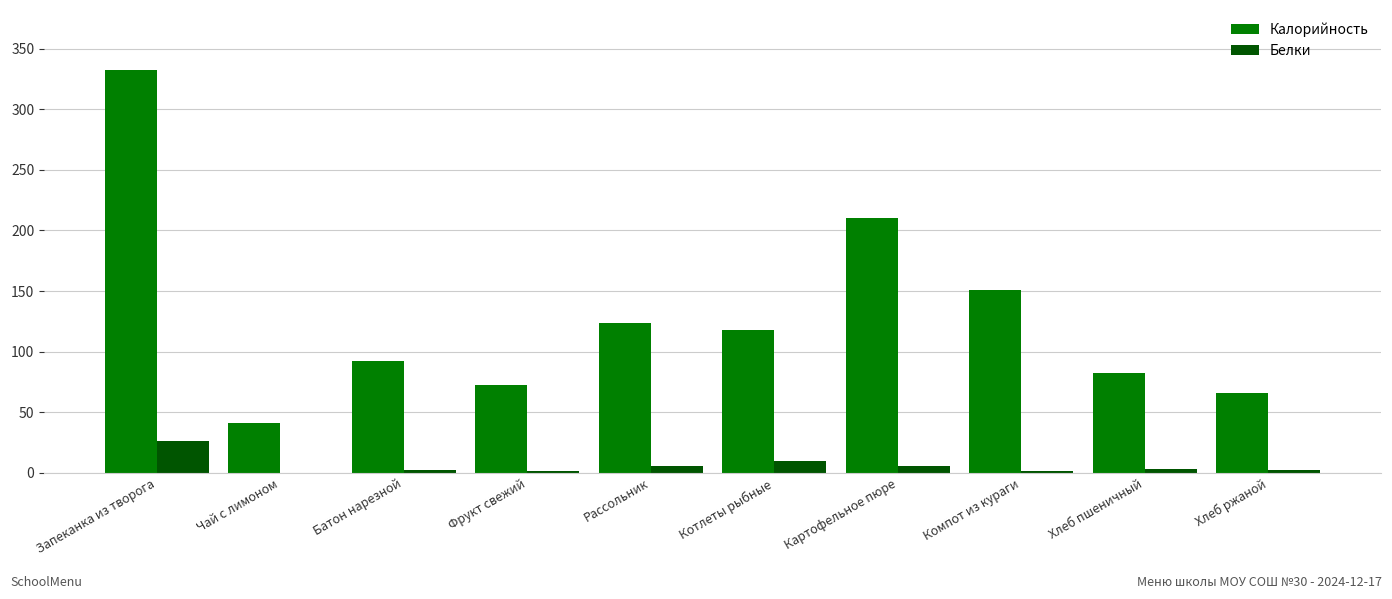

Are the bars grouped side by side (vs. stacked)?

Yes